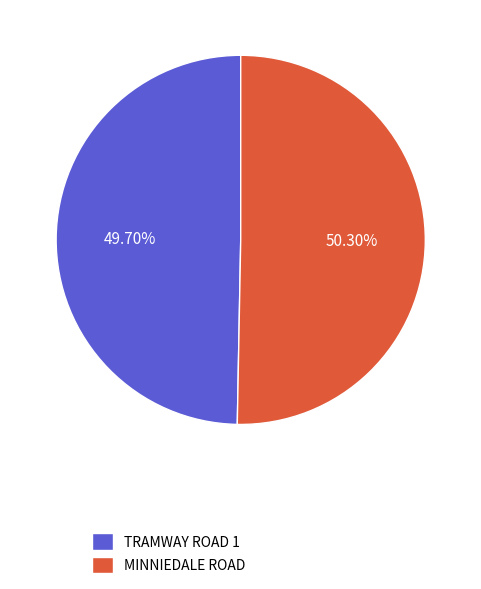

Which category has the smallest portion of the pie?

TRAMWAY ROAD 1